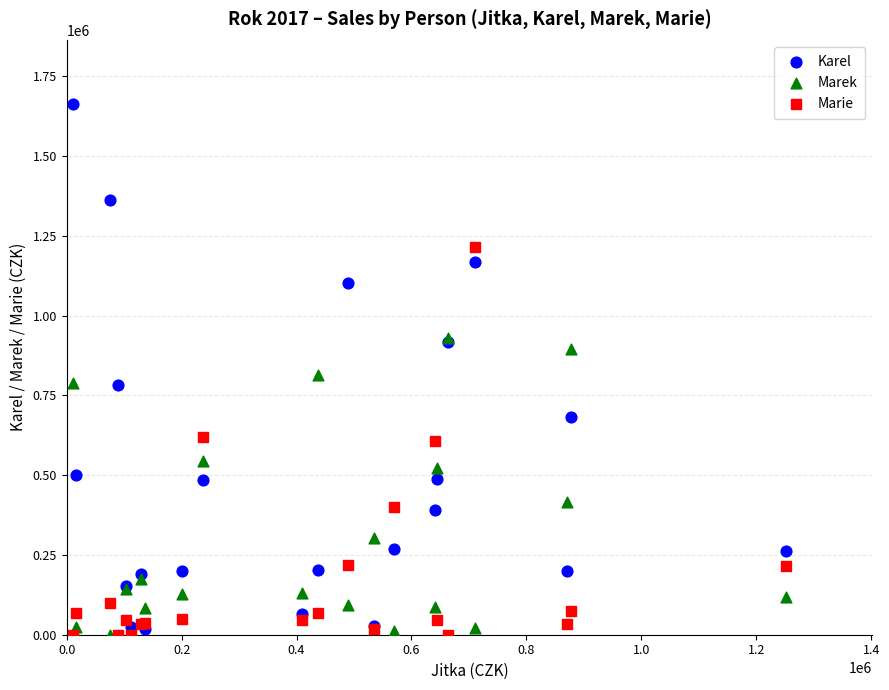

In the Karel series, what Y value is closest to 841400?

783190